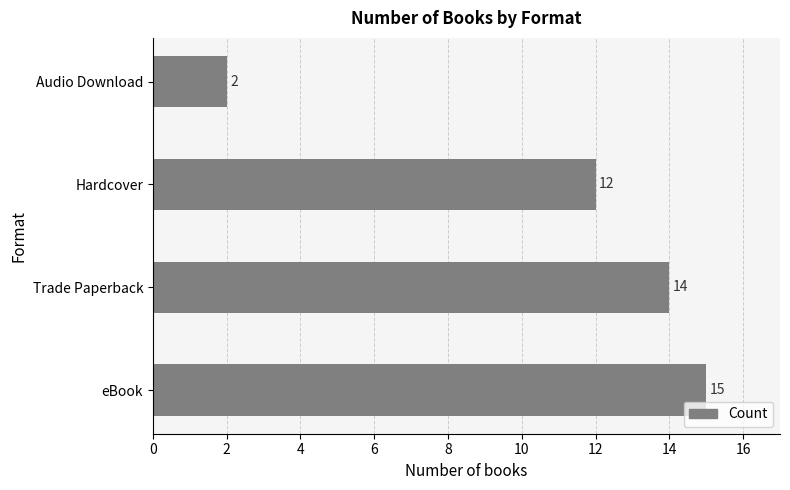

Rank the categories by value from lowest to highest.

Audio Download, Hardcover, Trade Paperback, eBook